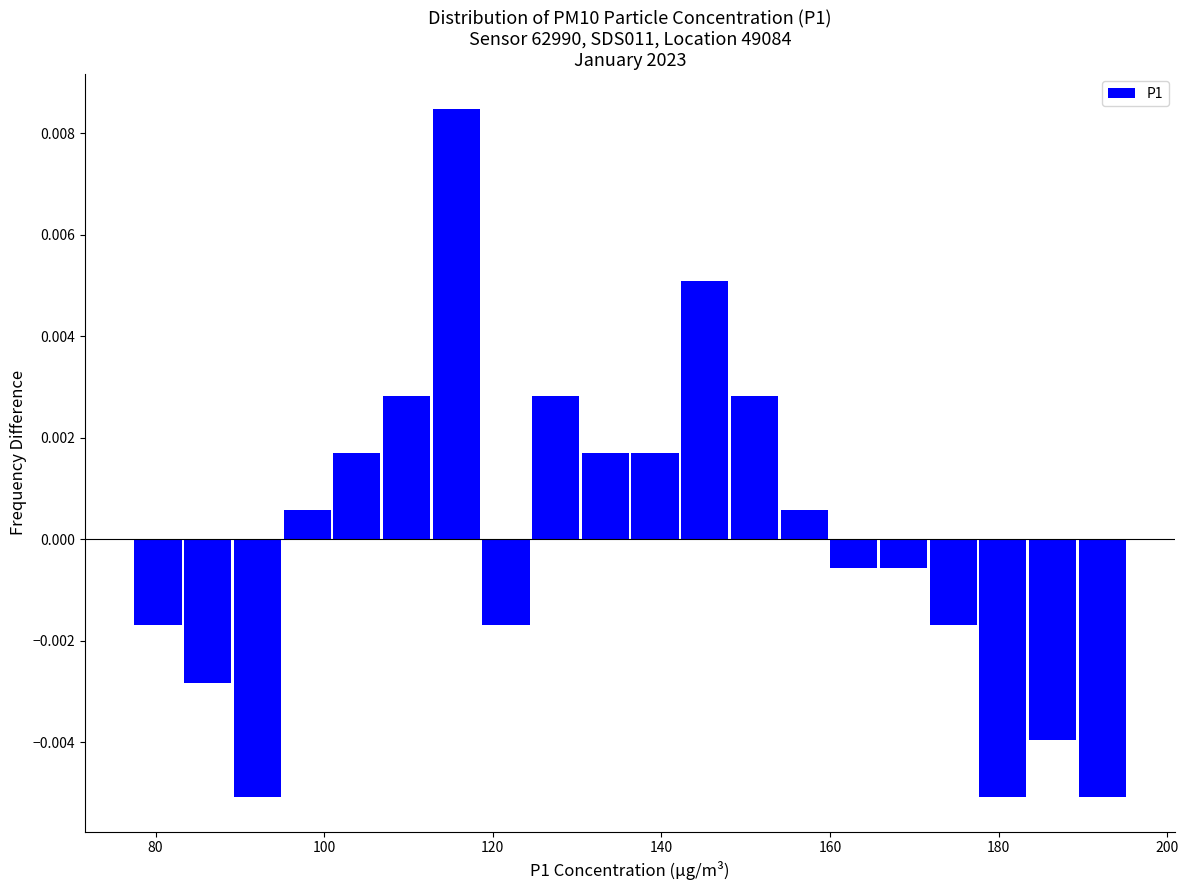

Around what value on the x-axis is the tallest bar? Give the approximate position of its centre, as read against the axis.

116